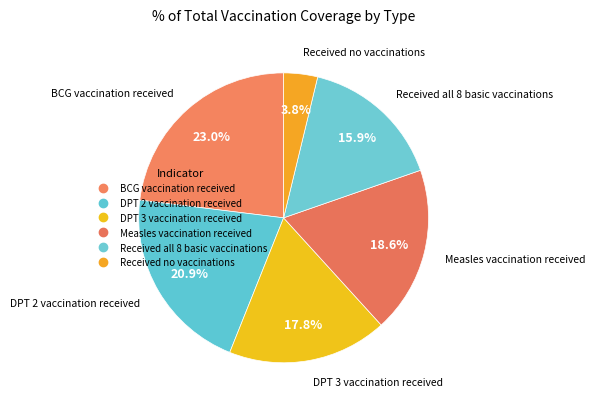

What is the total percentage of Received no vaccinations and DPT 3 vaccination received?

21.6%